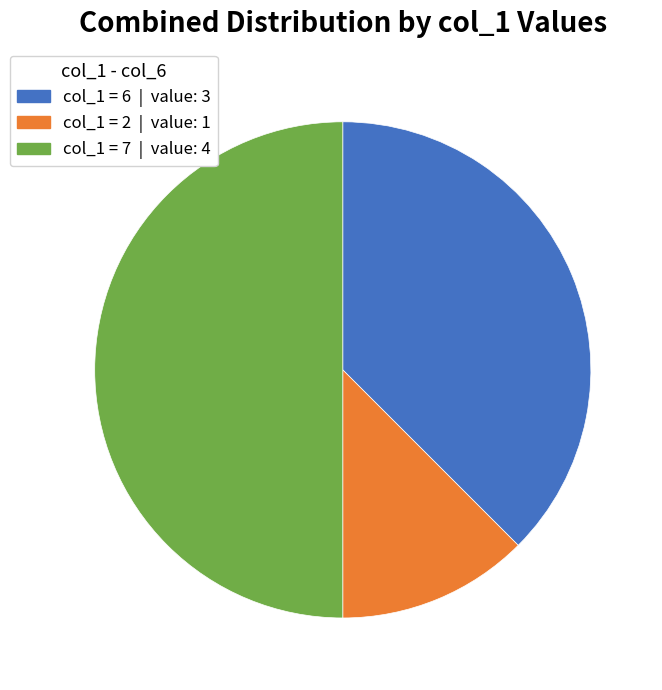

Does any single category account for the majority?

No